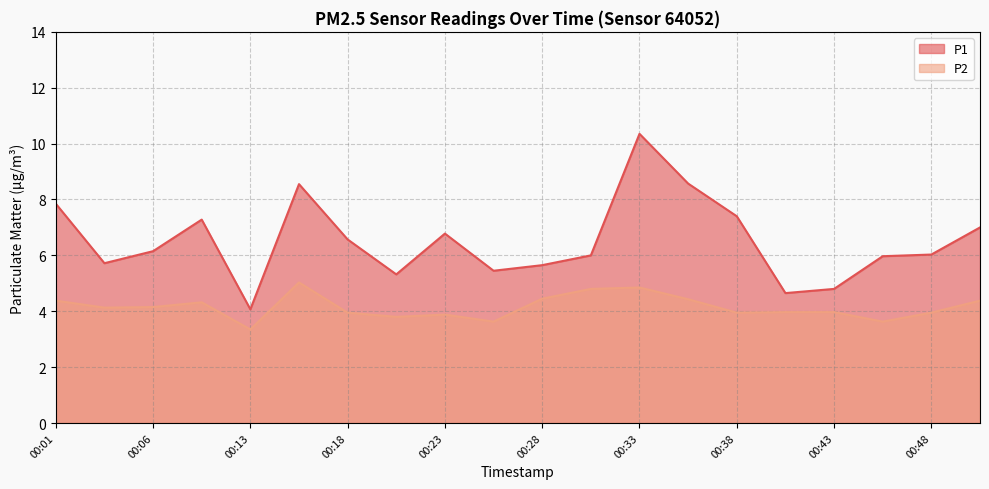

How many data points in P1 are less than 6?

8